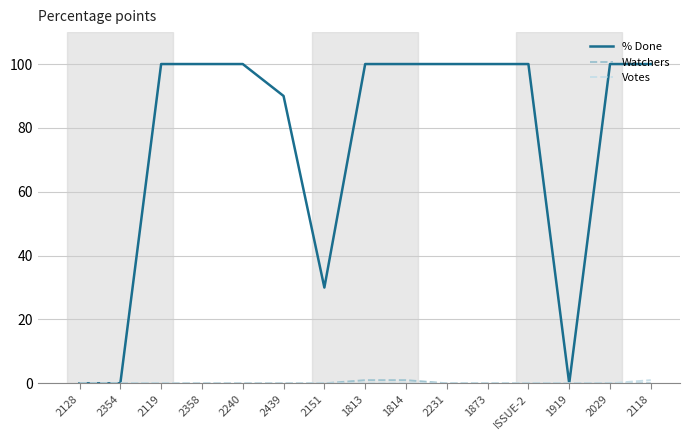

What position from the right is 2118?

1